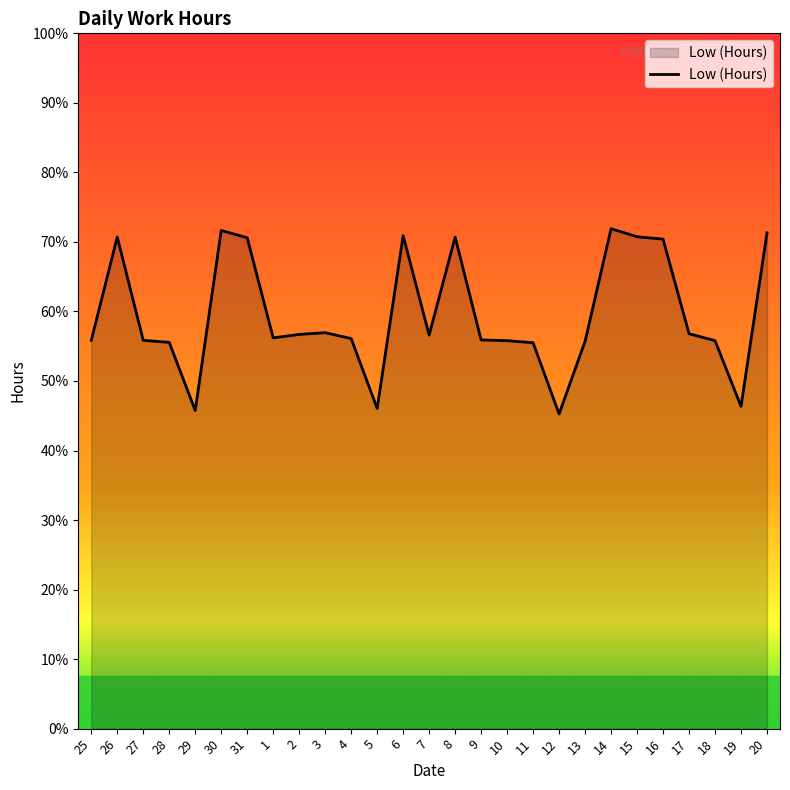

Is this an area chart (filled region under the line)?

Yes